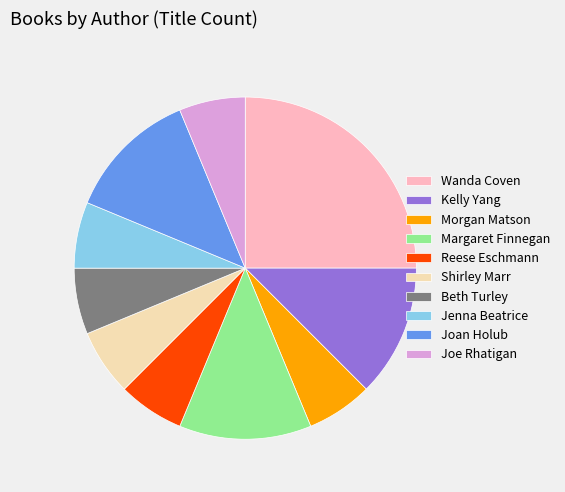

Approximately how many times larger is the value at Shirley Marr compared to Joe Rhatigan?

1.0